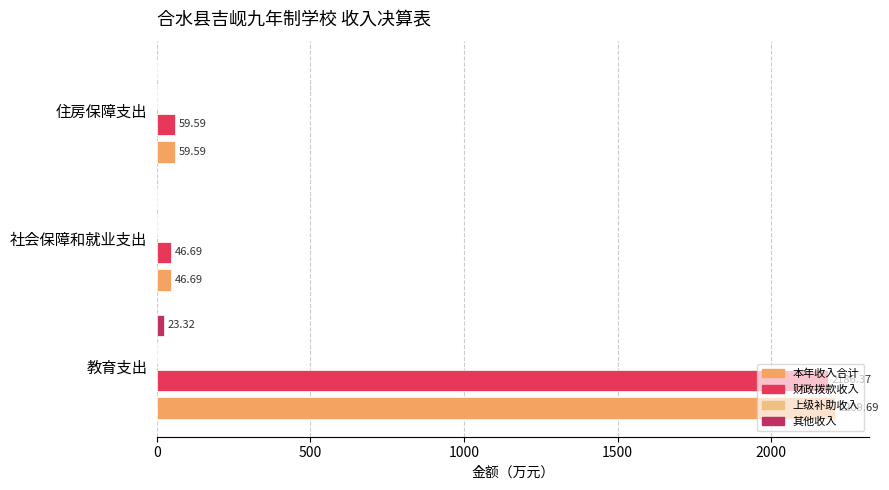

Reading right to left, list all the values displayed in this chart.

本年收入合计: 59.6	46.7	2209.7
财政拨款收入: 59.6	46.7	2186.4
上级补助收入: 0.2	0.2	0.2
其他收入: 0.0	0.0	23.3